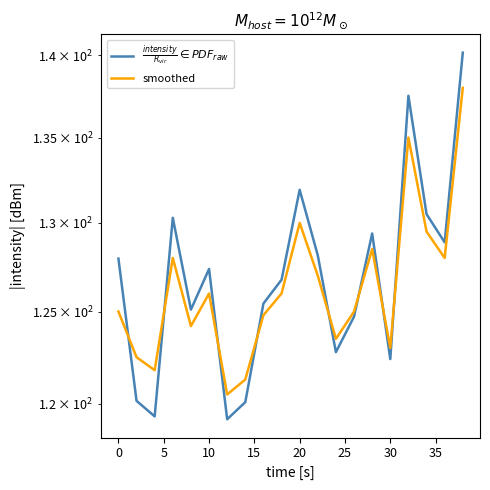

Which series has the largest range (max minus min)?

$\frac{intensity}{R_{vir}} \in PDF_{raw}$